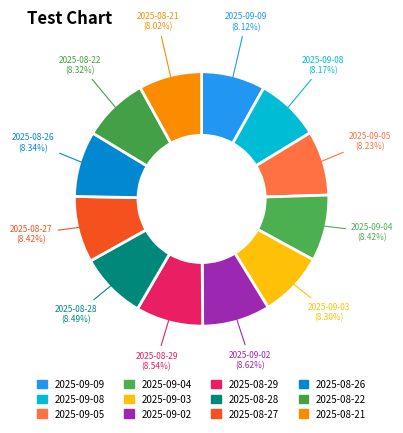

The 2025-09-03 slice represents 1% of the pie. True or false?

False